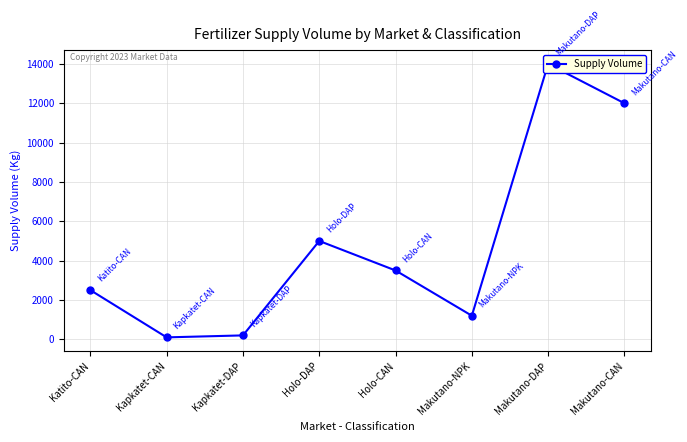

List the labels in order of value, largest first.

Makutano-DAP, Makutano-CAN, Holo-DAP, Holo-CAN, Katito-CAN, Makutano-NPK, Kapkatet-DAP, Kapkatet-CAN